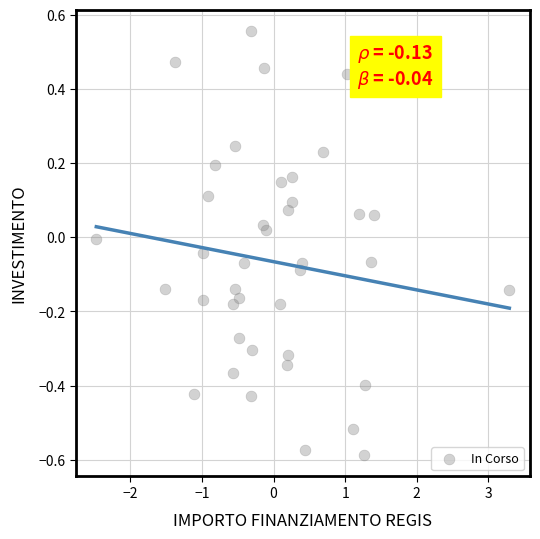

What is the range of Y values (max minus min)?

1.1